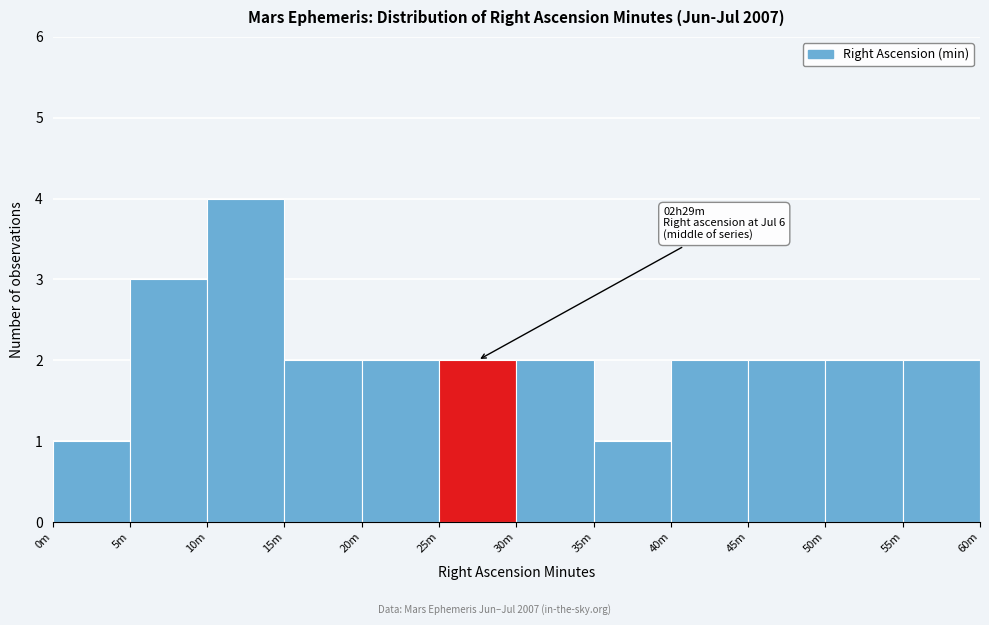

Reading left to right, what are all the values shown in this chart?

0m=1	5m=3	10m=4	15m=2	20m=2	25m=2	30m=2	35m=1	40m=2	45m=2	50m=2	55m=2